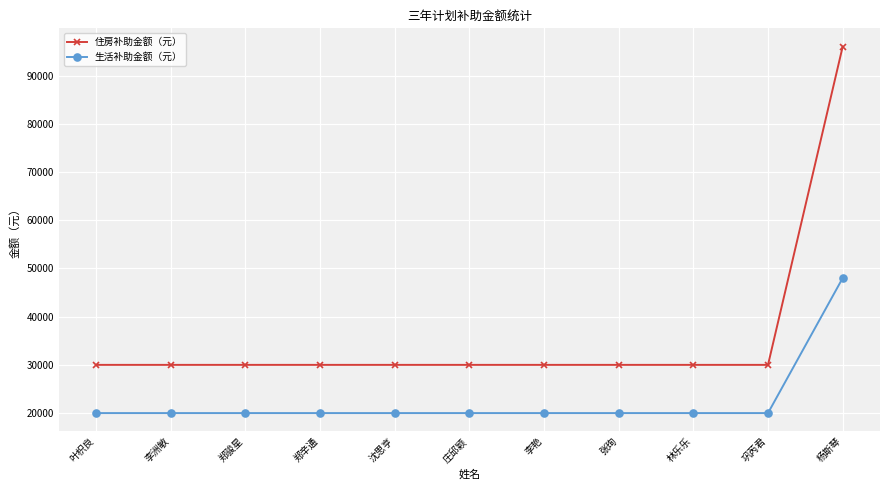

Reading left to right, list all the values displayed in this chart.

住房补助金额（元）: 叶枳良=30000	李洲敏=30000	郑骏星=30000	郑辛通=30000	沈思亨=30000	庄邱颖=30000	李艳=30000	张珣=30000	林乐乐=30000	巩芮君=30000	杨斯琴=96000
生活补助金额（元）: 叶枳良=20000	李洲敏=20000	郑骏星=20000	郑辛通=20000	沈思亨=20000	庄邱颖=20000	李艳=20000	张珣=20000	林乐乐=20000	巩芮君=20000	杨斯琴=48000